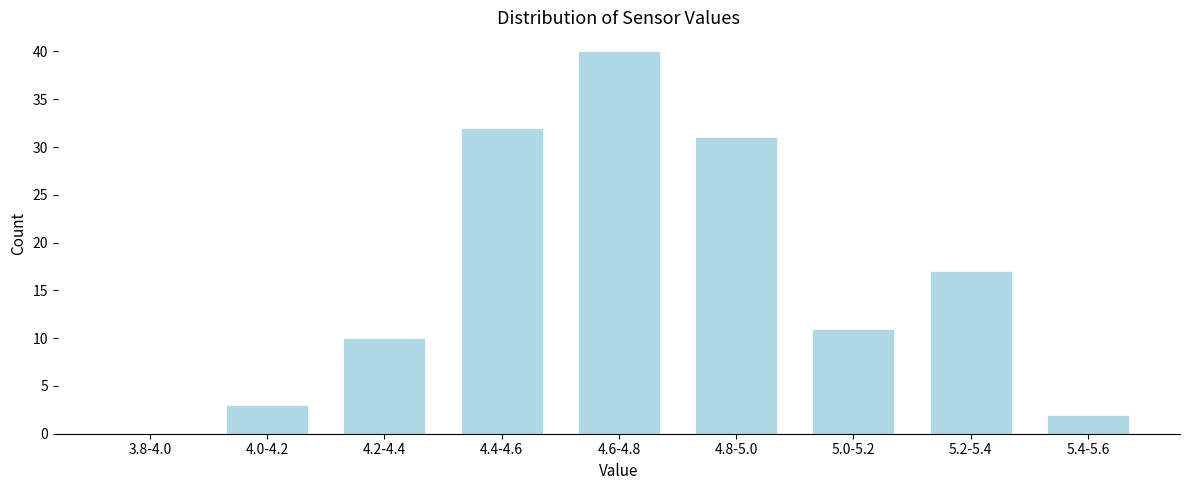

Reading right to left, what are all the values shown in this chart?

5.4-5.6=2	5.2-5.4=17	5.0-5.2=11	4.8-5.0=31	4.6-4.8=40	4.4-4.6=32	4.2-4.4=10	4.0-4.2=3	3.8-4.0=0